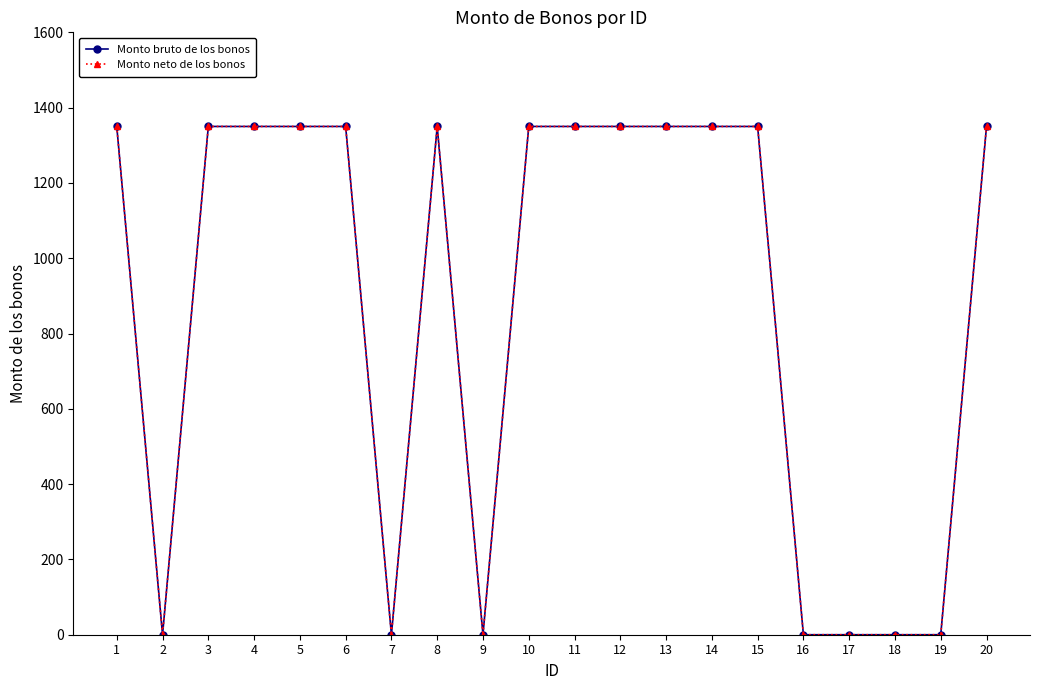

Is this an area chart (filled region under the line)?

No